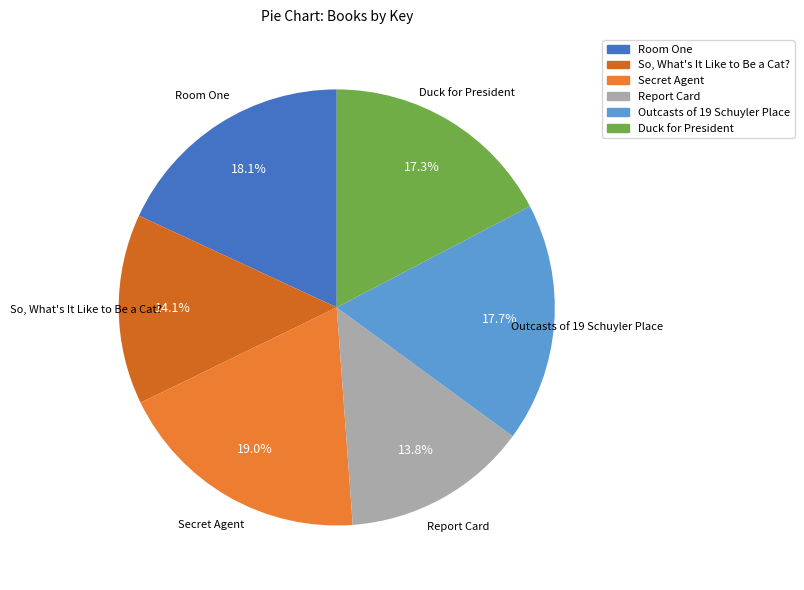

To the nearest percent, what is the difference between the Report Card and Outcasts of 19 Schuyler Place slice percentages?

4%